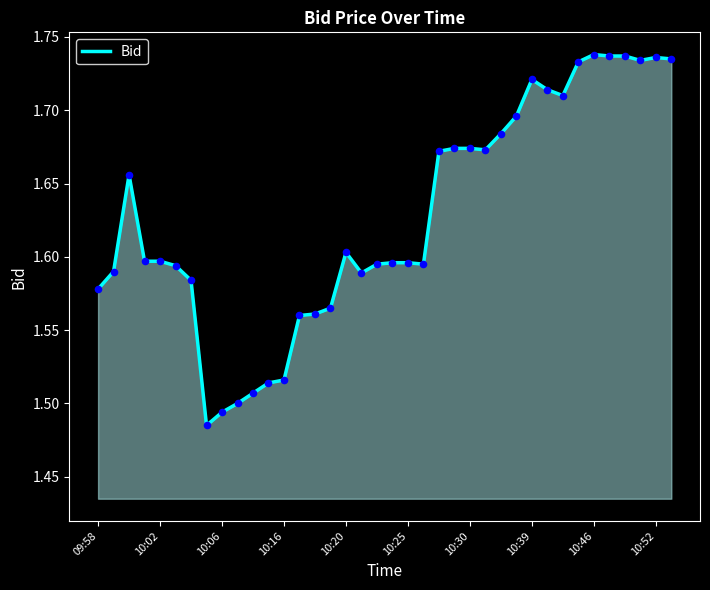

What is the difference between the maximum and minimum values?

0.3